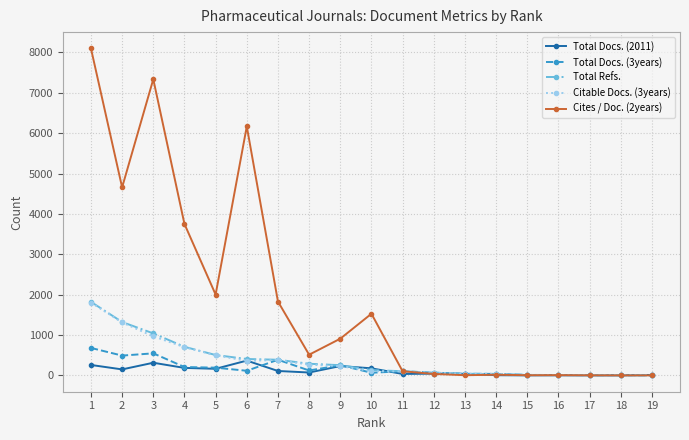

What are all the series names shown in the legend?

Total Docs. (2011), Total Docs. (3years), Total Refs., Citable Docs. (3years), Cites / Doc. (2years)